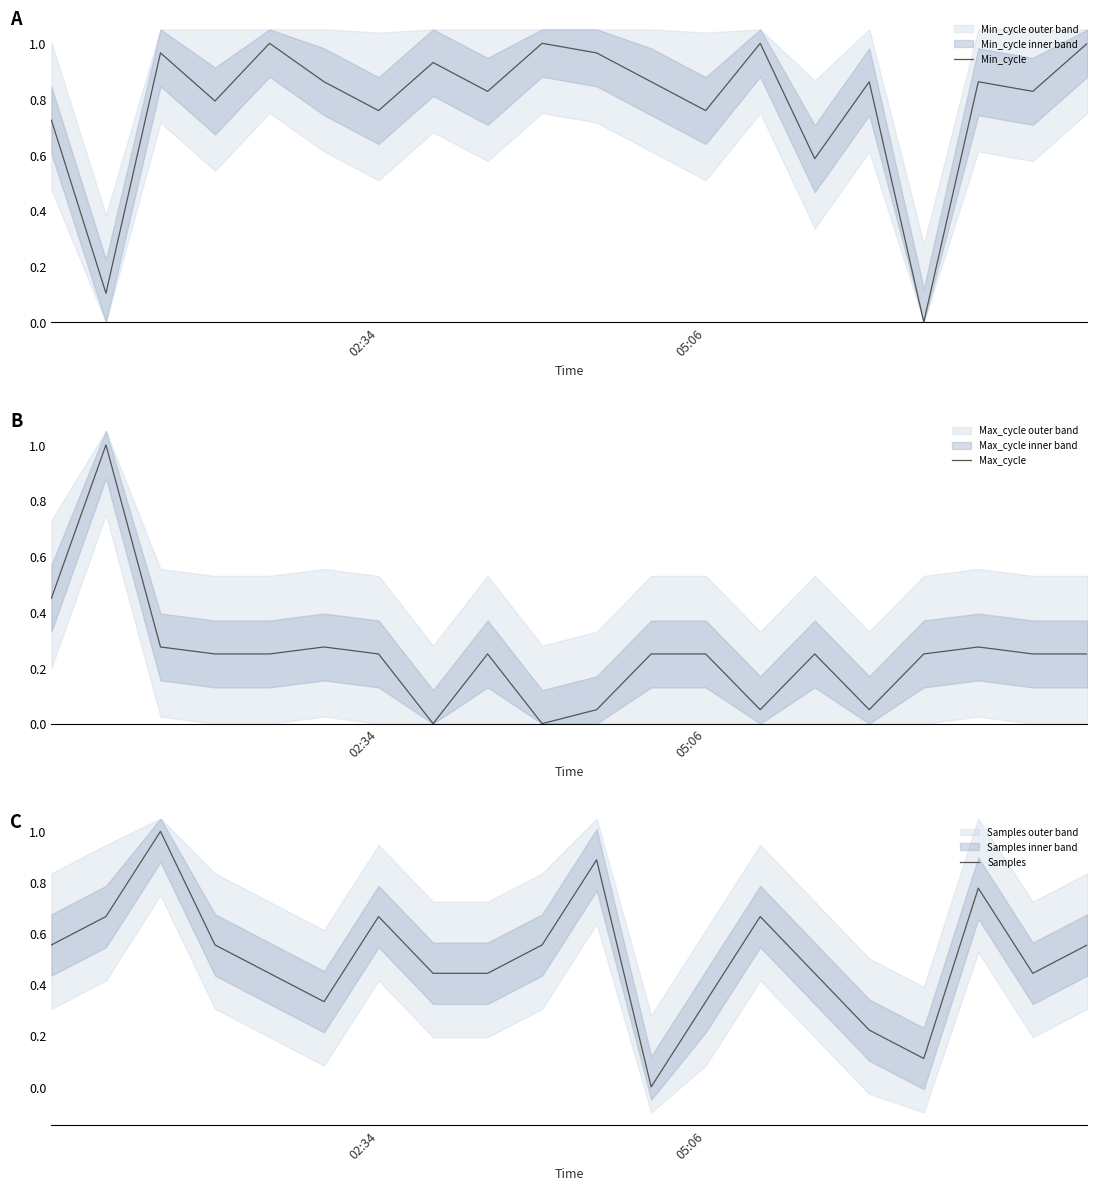

After their last crossing, which series has the higher values: Samples or Min_cycle?

Min_cycle